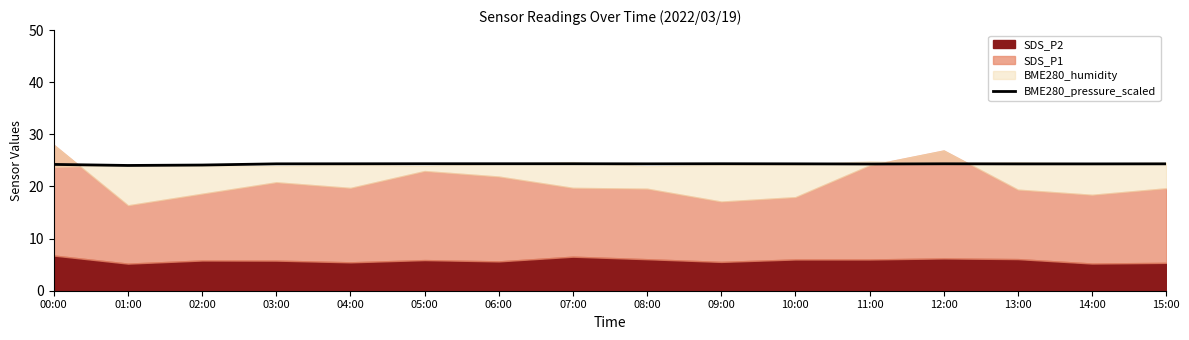

List the labels in order of value, smallest first.

01:00, 02:00, 00:00, 11:00, 13:00, 14:00, 03:00, 08:00, 10:00, 15:00, 04:00, 12:00, 05:00, 06:00, 07:00, 09:00